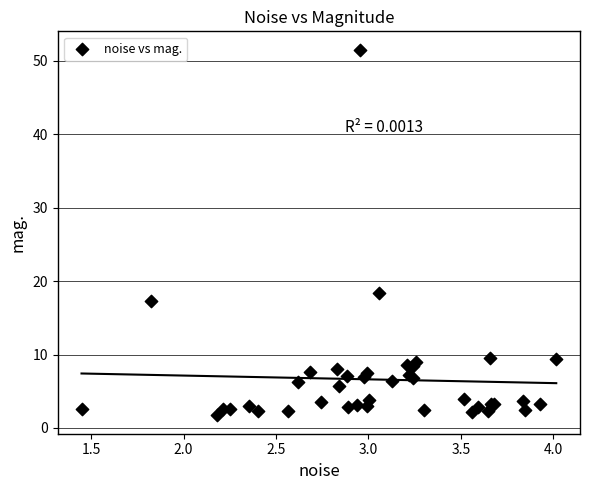

What Y value in the scatter plot is closest to 26?

18.4